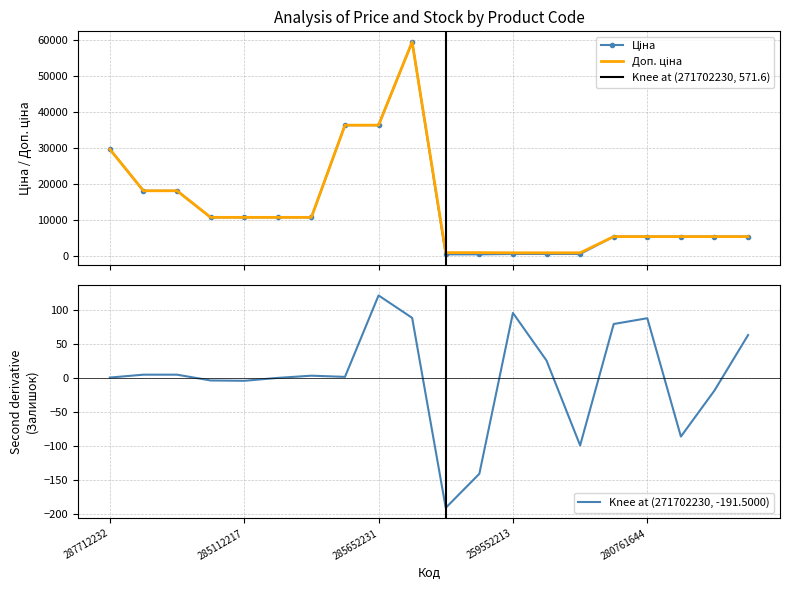

True or false: Ціна has a value of 6579.2 at 285111961.

False